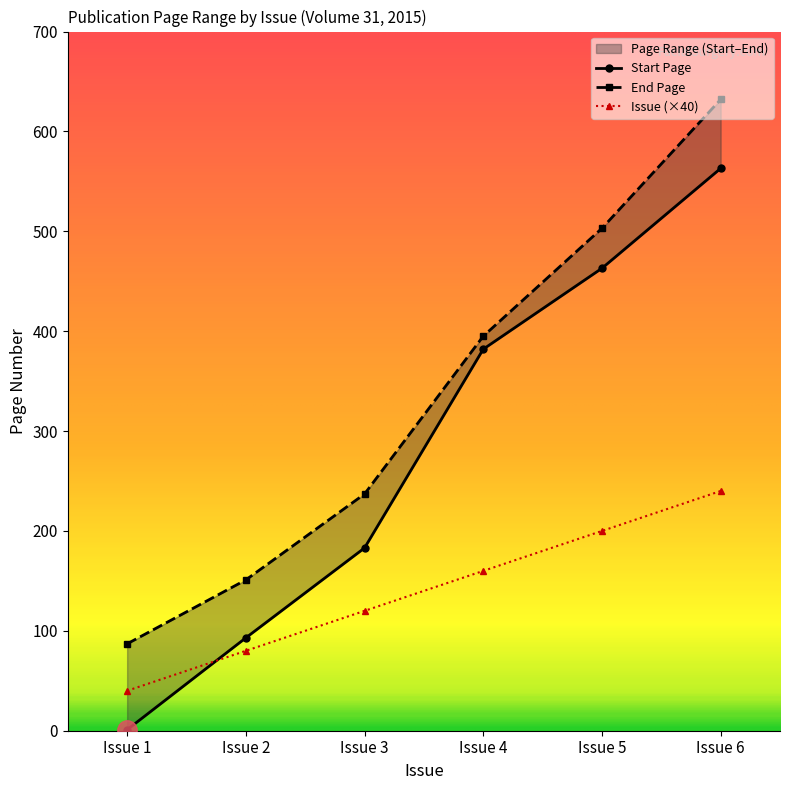

Reading left to right, list all the values displayed in this chart.

Start Page: 1	93	183	382	463	563
End Page: 87	151	237	395	503	632
Issue: 40	80	120	160	200	240